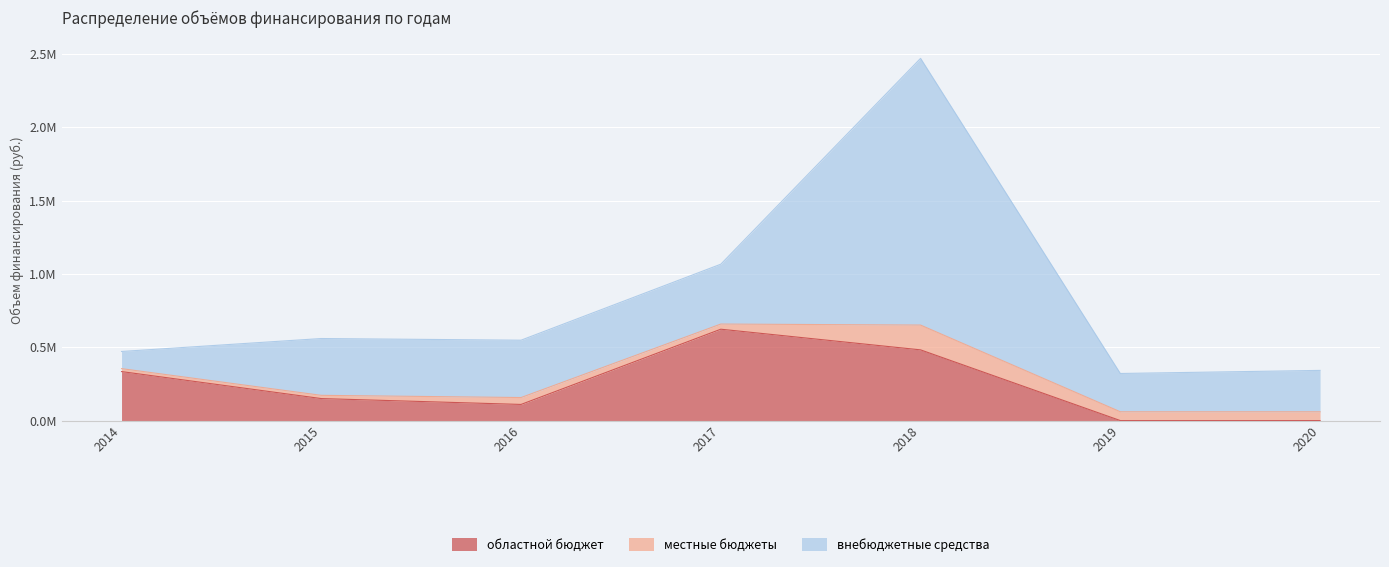

Is it true that местные бюджеты equals 64086.8 at 2016?

False